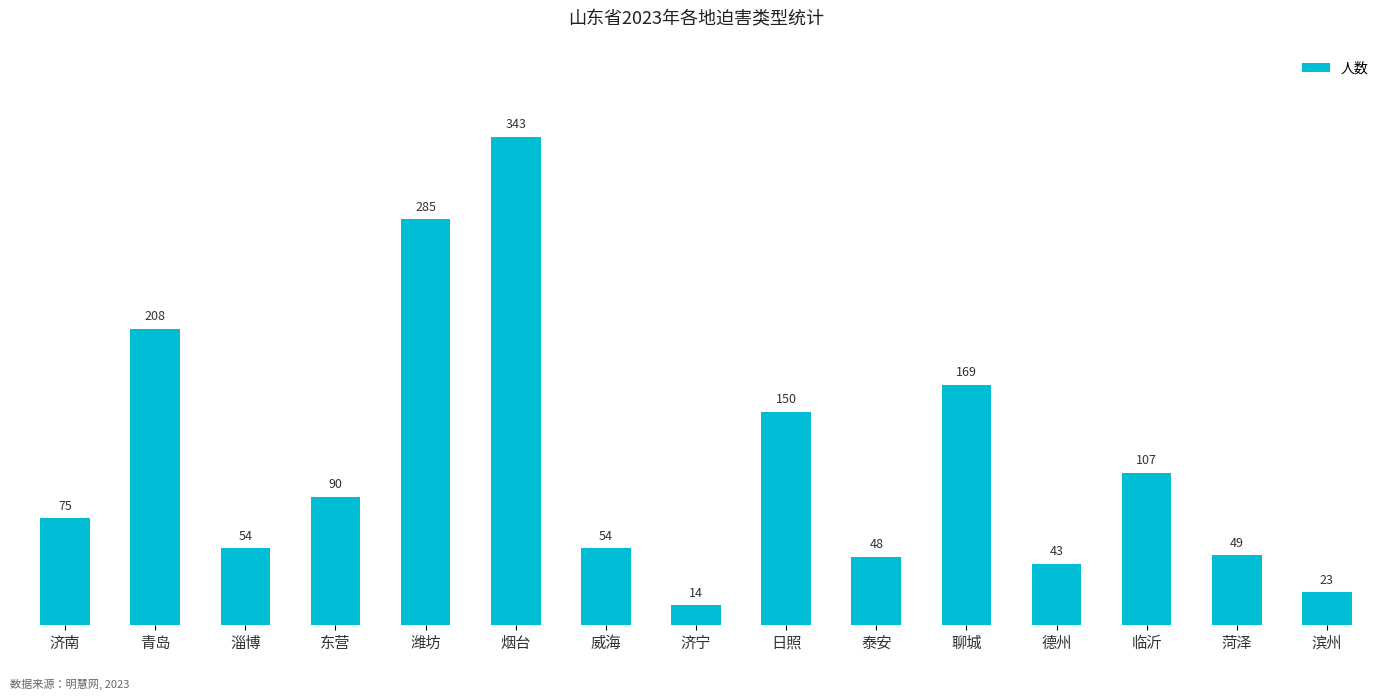

Is it true that the value at 烟台 is 343?

True